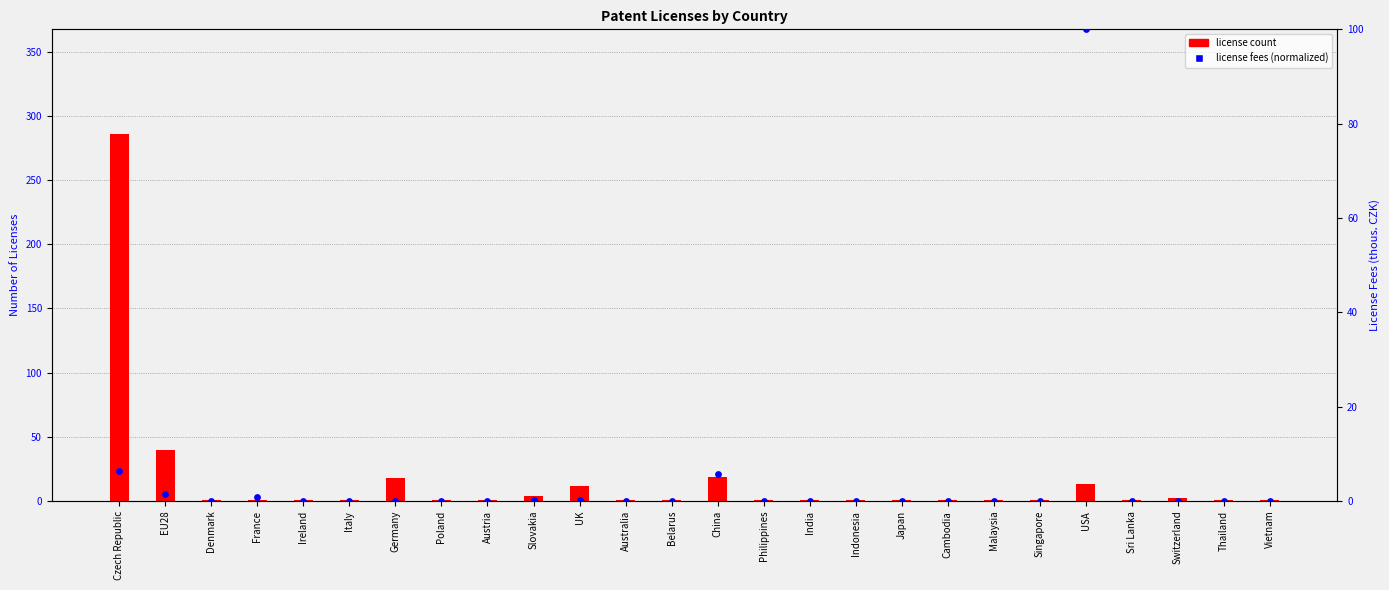

Which series has the largest total across all categories?

license count